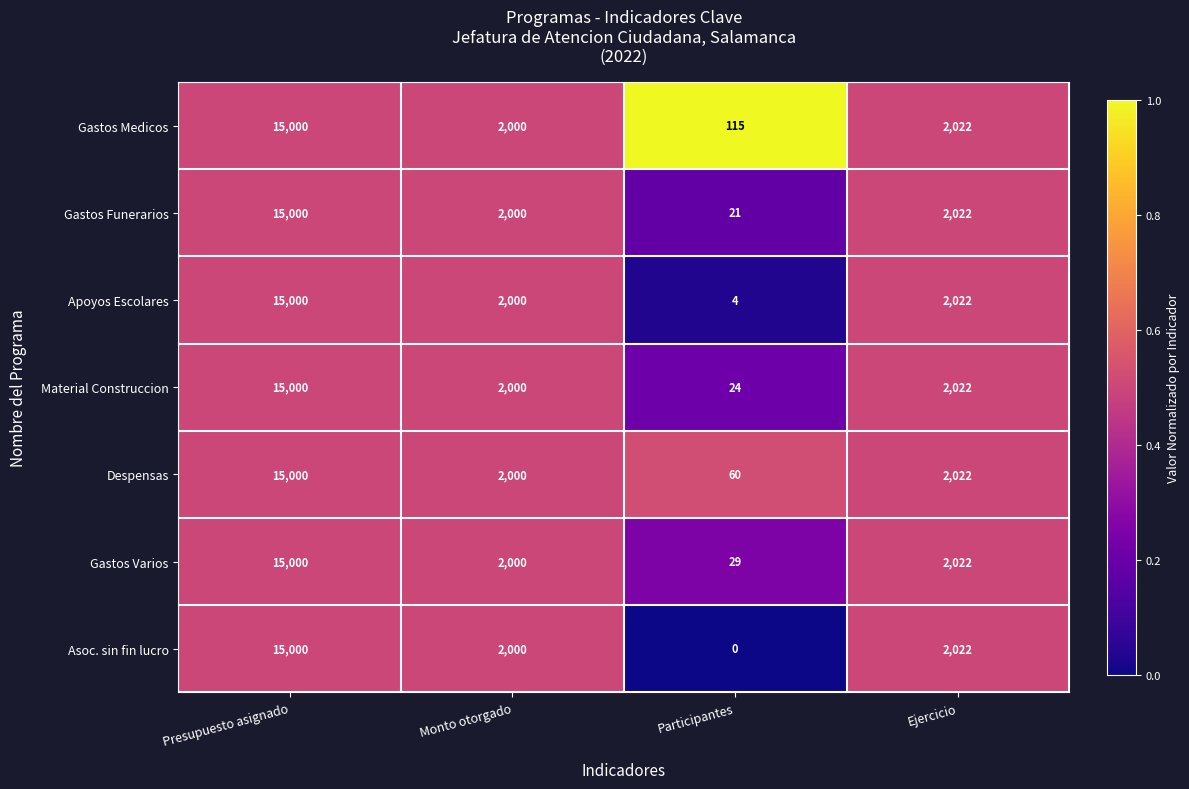

Reading right to left, transcribe all the data shown in this chart.

Gastos Medicos: Ejercicio=2022	Participantes=115	Monto otorgado=2000	Presupuesto asignado=15000
Gastos Funerarios: Ejercicio=2022	Participantes=21	Monto otorgado=2000	Presupuesto asignado=15000
Apoyos Escolares: Ejercicio=2022	Participantes=4	Monto otorgado=2000	Presupuesto asignado=15000
Material Construccion: Ejercicio=2022	Participantes=24	Monto otorgado=2000	Presupuesto asignado=15000
Despensas: Ejercicio=2022	Participantes=60	Monto otorgado=2000	Presupuesto asignado=15000
Gastos Varios: Ejercicio=2022	Participantes=29	Monto otorgado=2000	Presupuesto asignado=15000
Asoc. sin fin lucro: Ejercicio=2022	Participantes=0	Monto otorgado=2000	Presupuesto asignado=15000